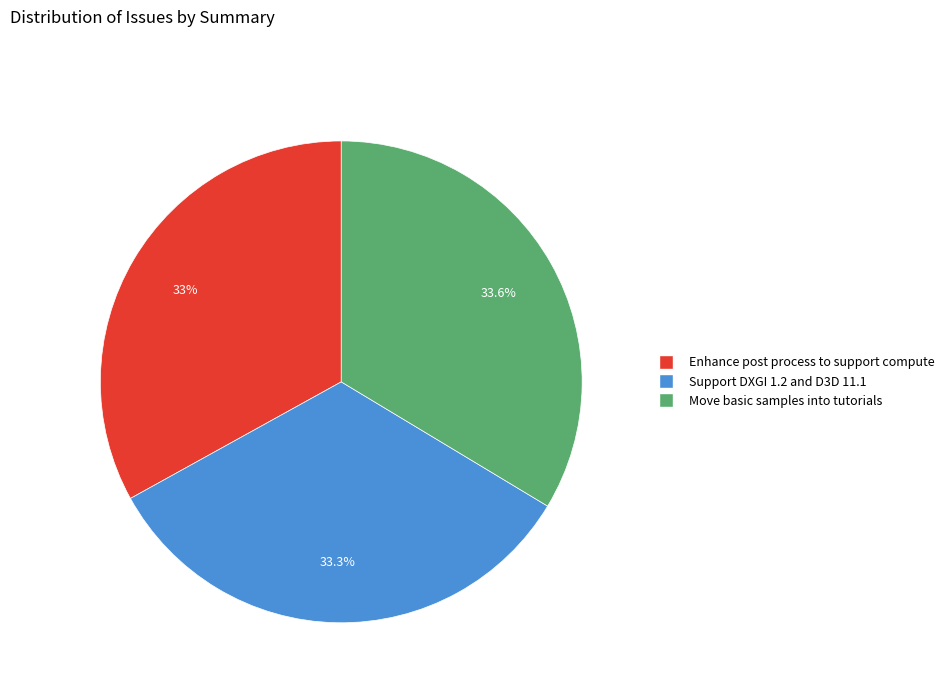

How many slices are in this pie chart?

3